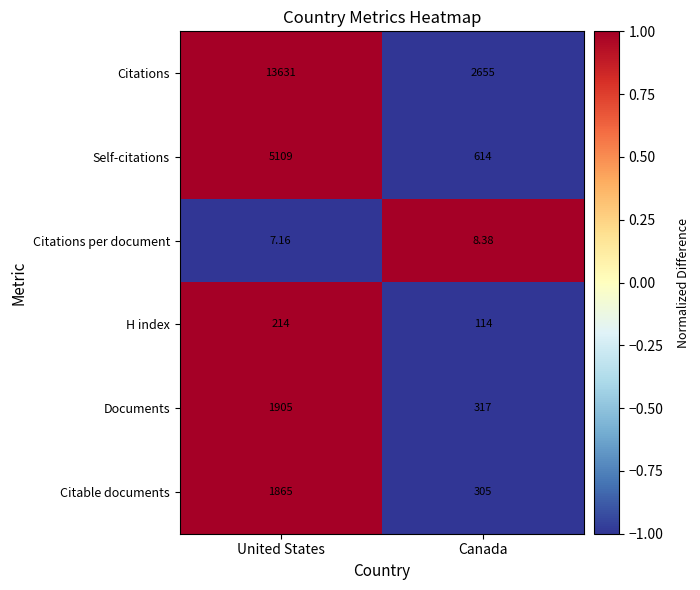

At United States, list the series in order from smallest to largest.

Citations per document, H index, Citable documents, Documents, Self-citations, Citations